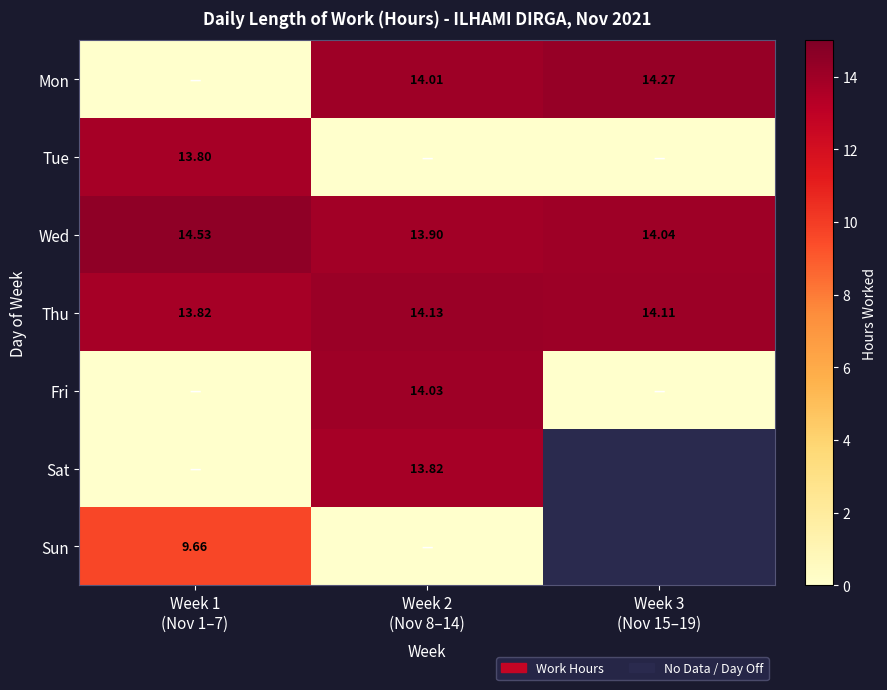

What is the difference between the Wed values at Week 1 (Nov 1–7) and Week 2 (Nov 8–14)?

0.6